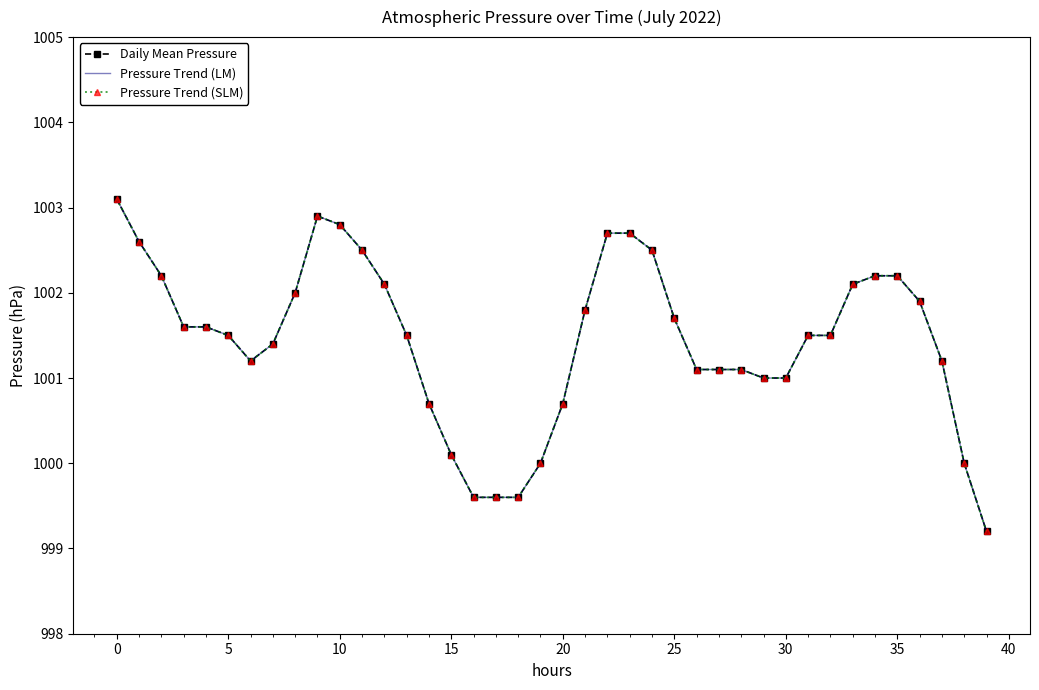

What is the label of the 3rd point from the right?

37